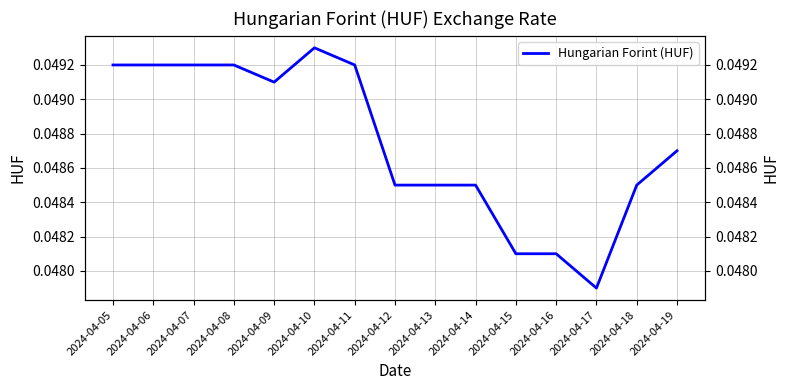

The value at 2024-04-05 is 0.0. True or false?

True